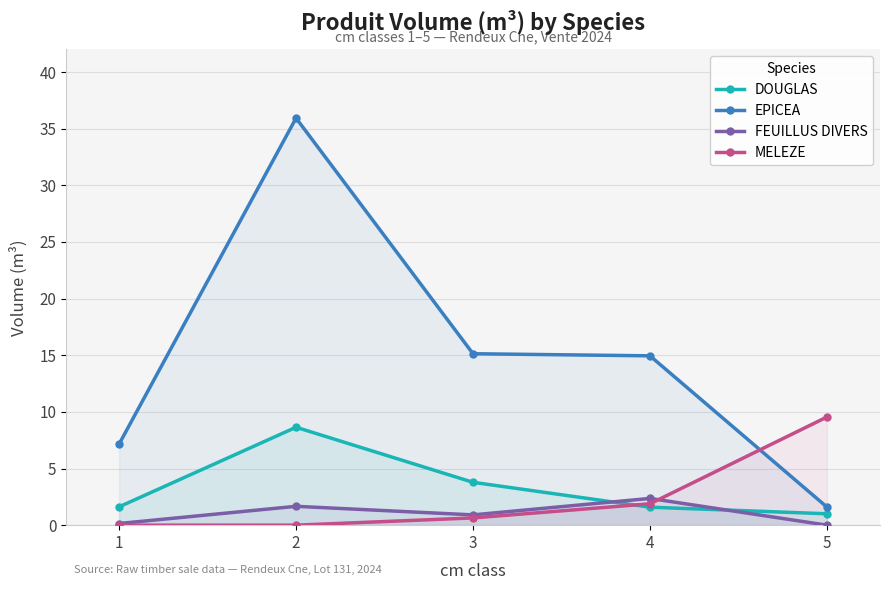

True or false: DOUGLAS and FEUILLUS DIVERS intersect in this chart.

True